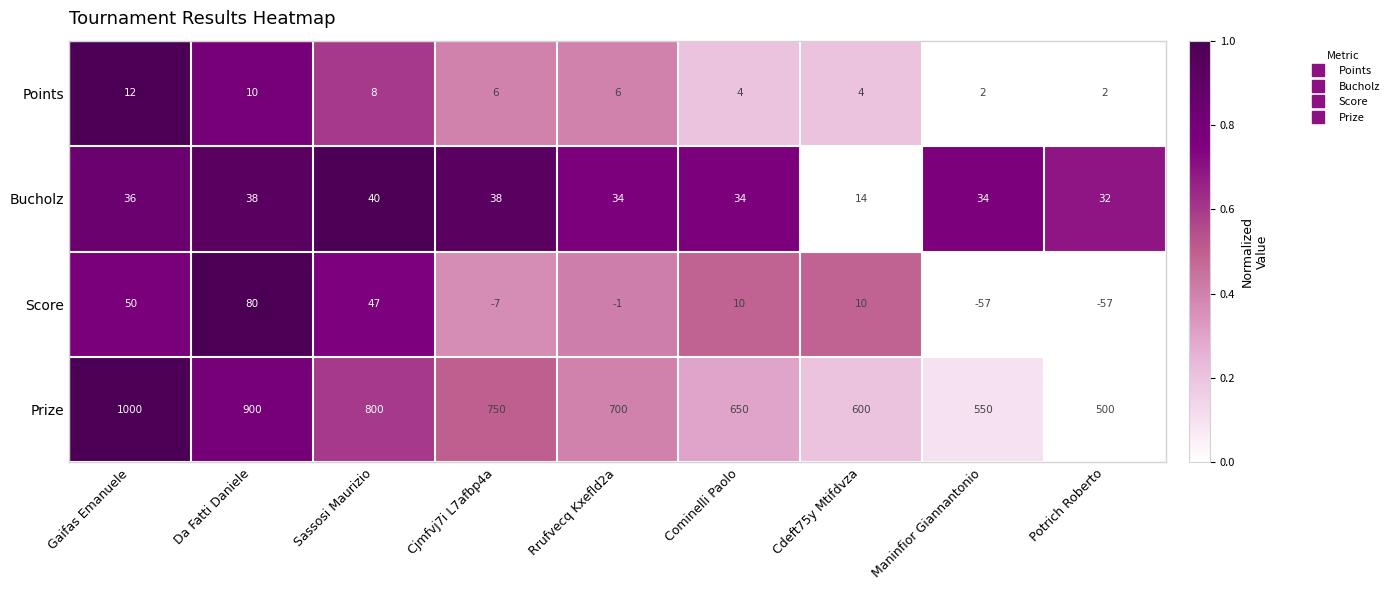

What value does the Points series have at Rrufvecq Kxefld2a?

6